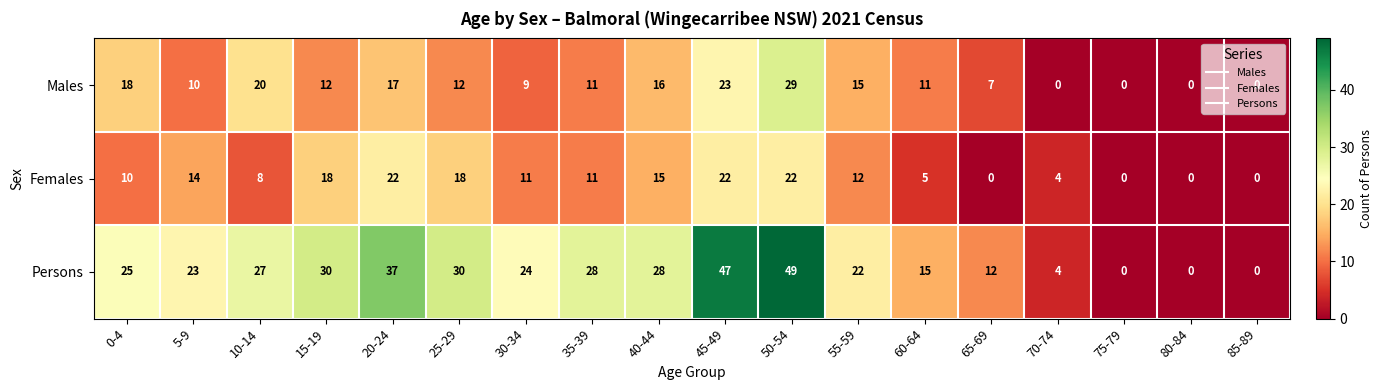

At which category is the sum across all series the highest?

50-54